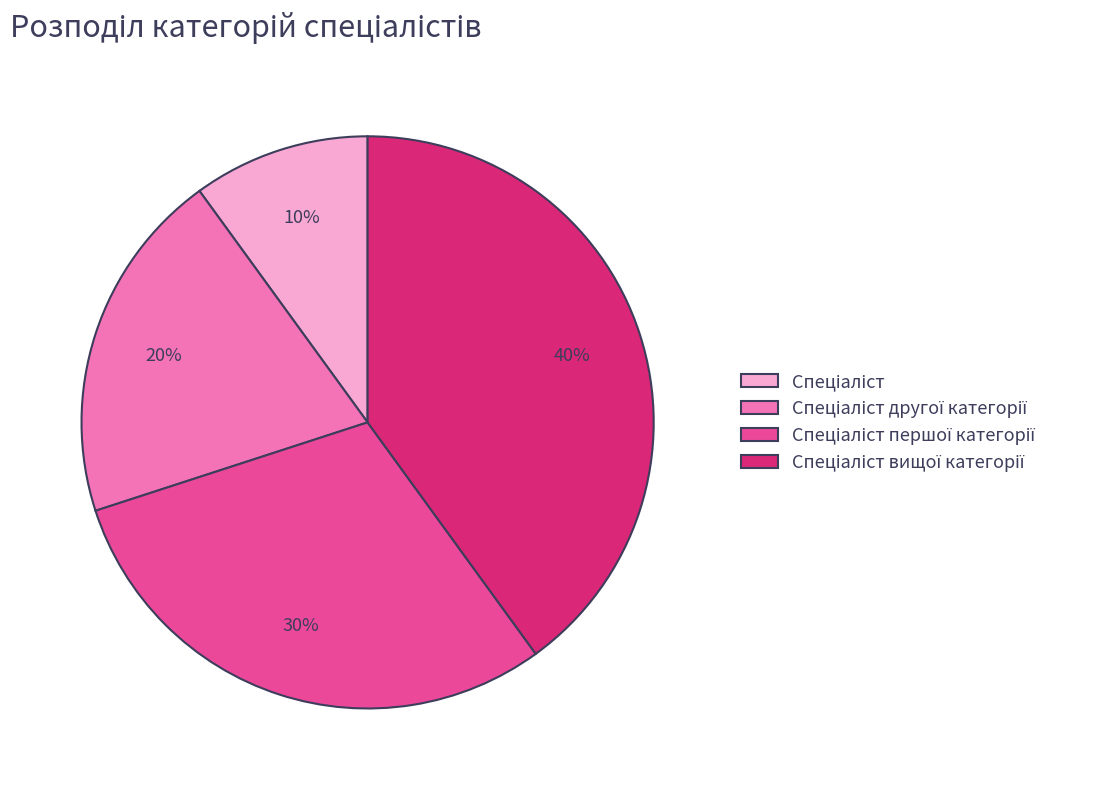

Does any single category account for the majority?

No